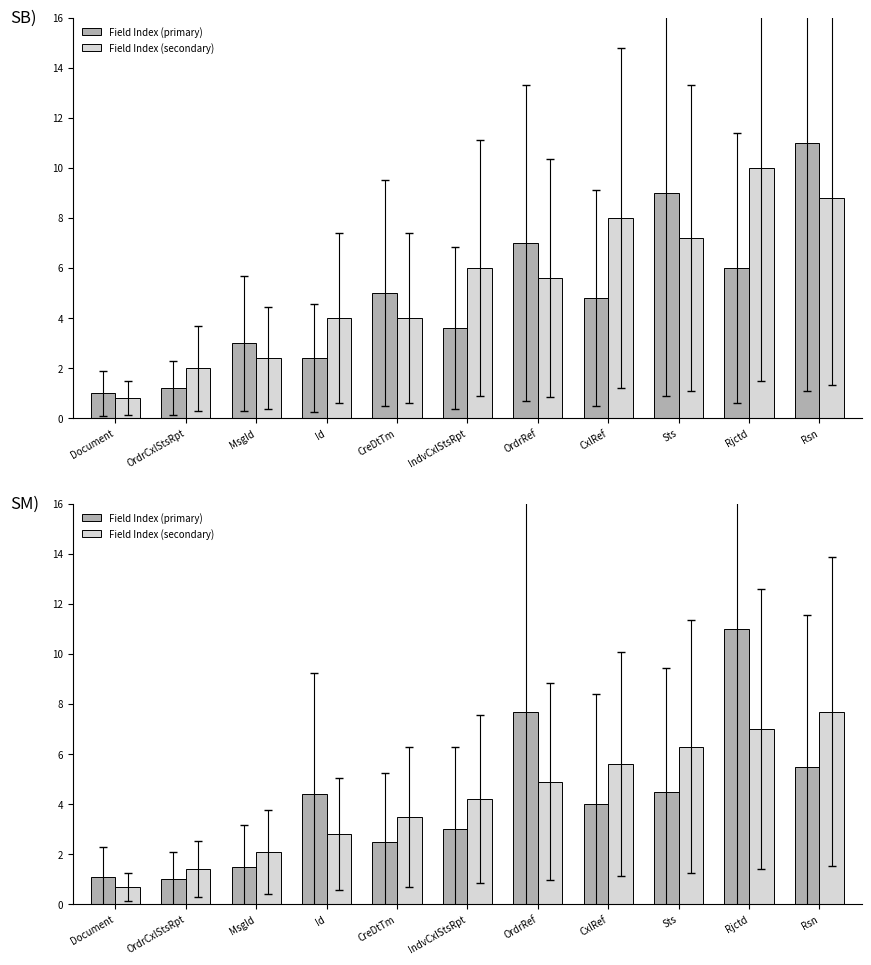

What position from the left is CxlRef?

8